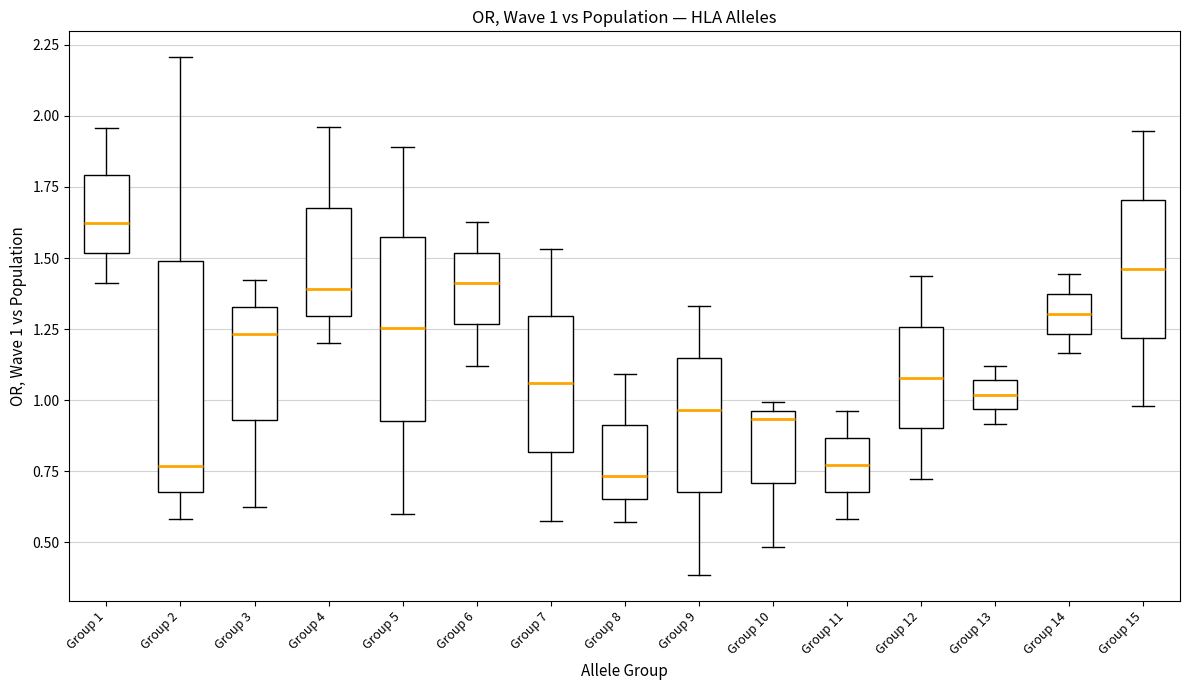

Comparing the boxes themselves (not the whiskers), which one is the tallest?

Group 2